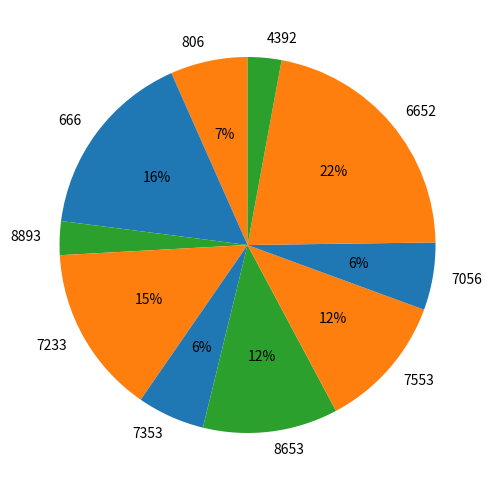

How many slices are in this pie chart?

10